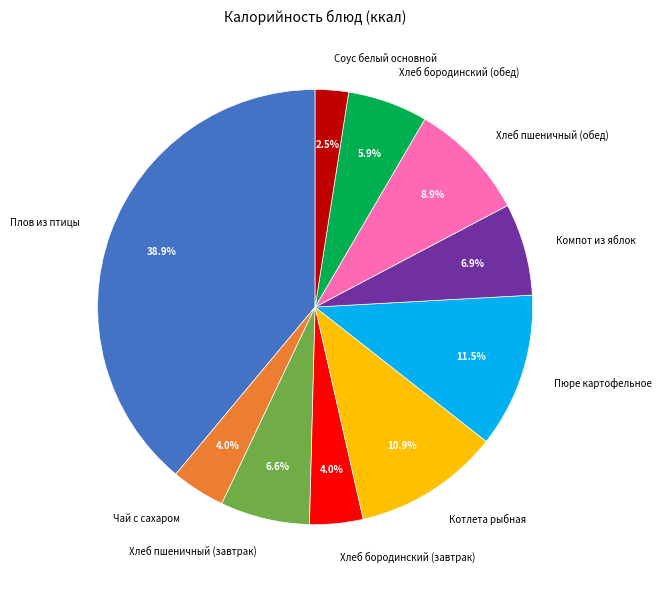

Between Хлеб пшеничный (завтрак) and Плов из птицы, which is larger?

Плов из птицы